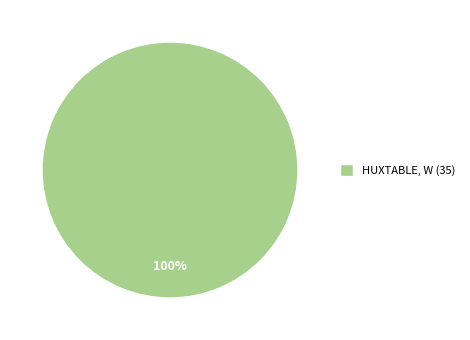

Count the number of slices in the pie.

1